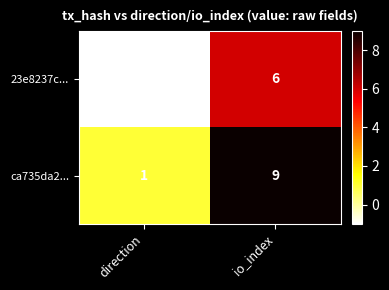

How many values in the ca735da2... series are below 9?

1